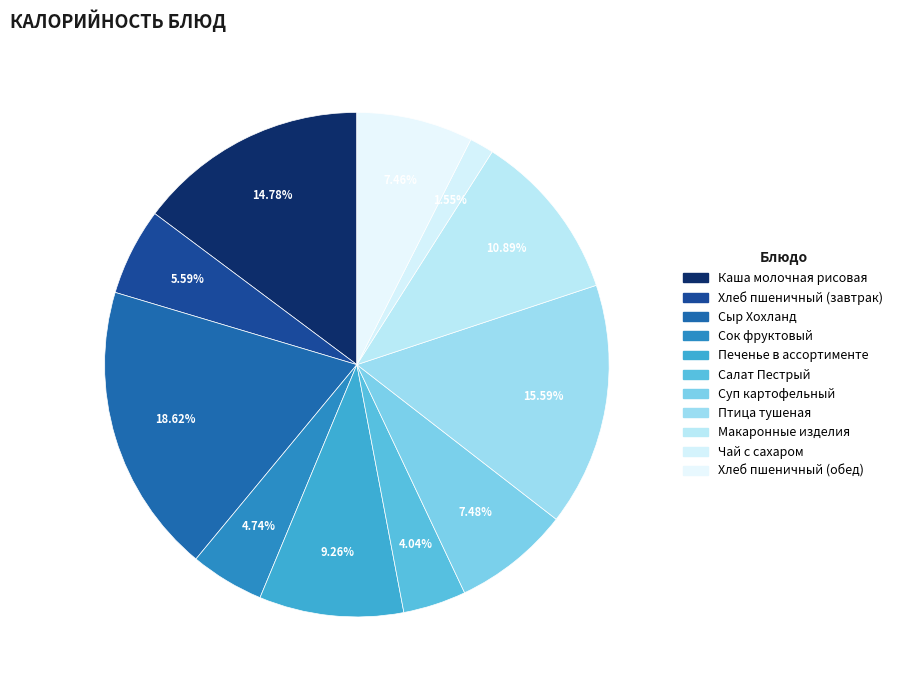

What is the smallest slice in the pie chart?

Чай с сахаром